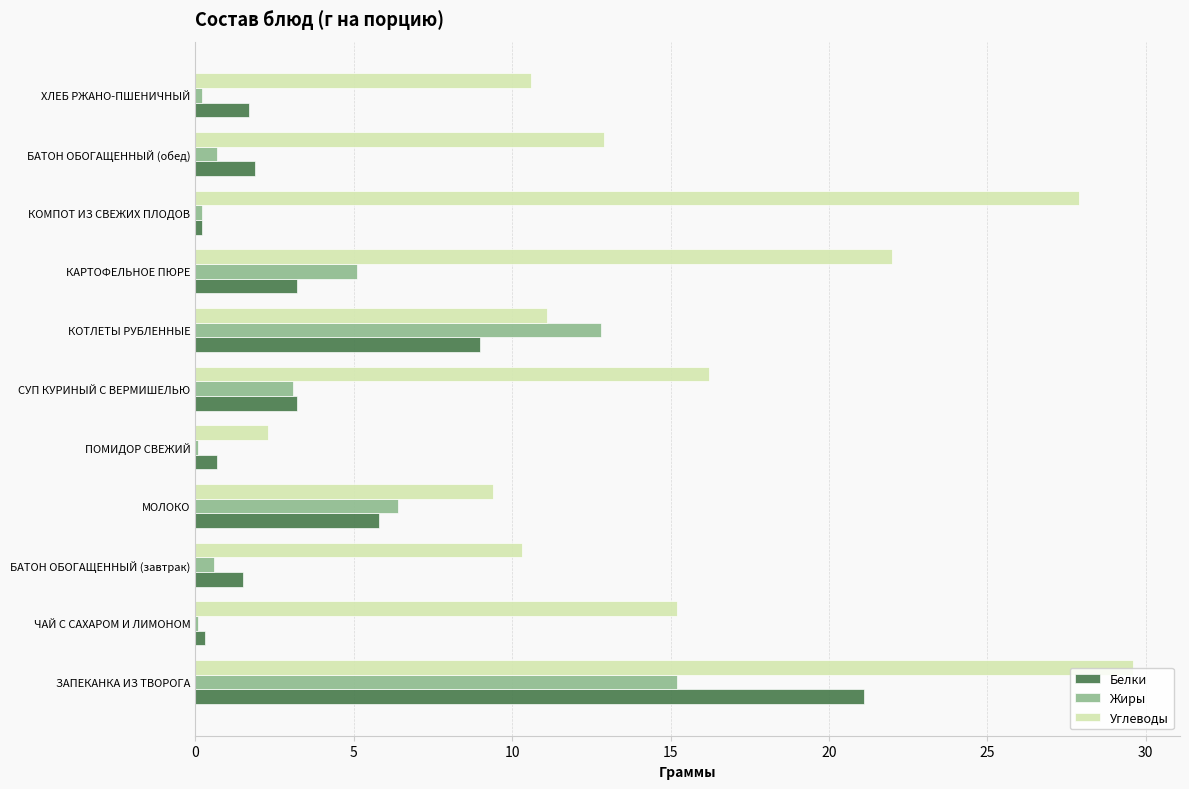

Where is Жиры nearest to the value 7?

МОЛОКО